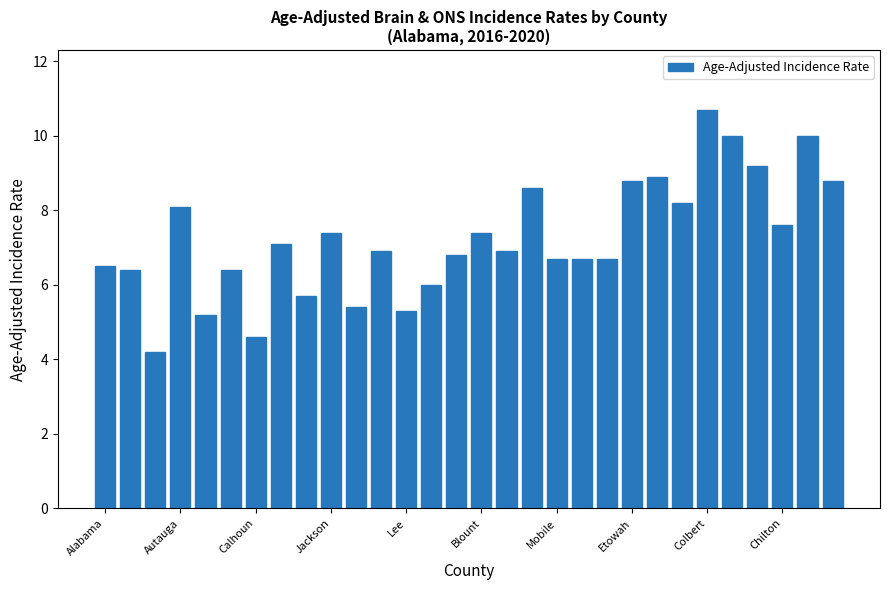

What is the smallest value displayed?

4.2